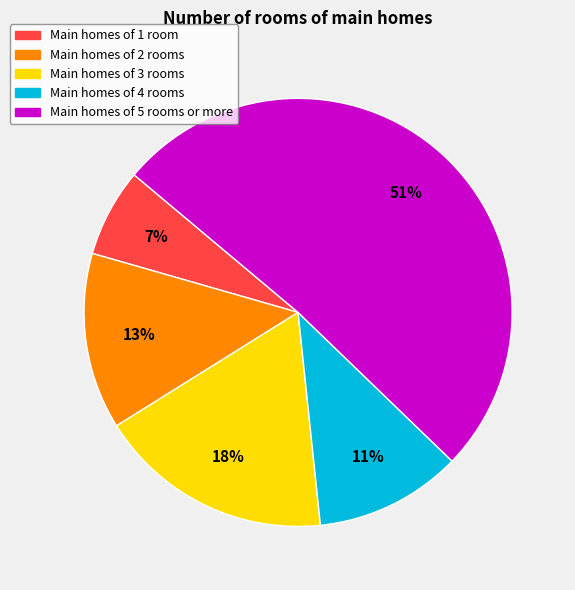

Count the number of slices in the pie.

5